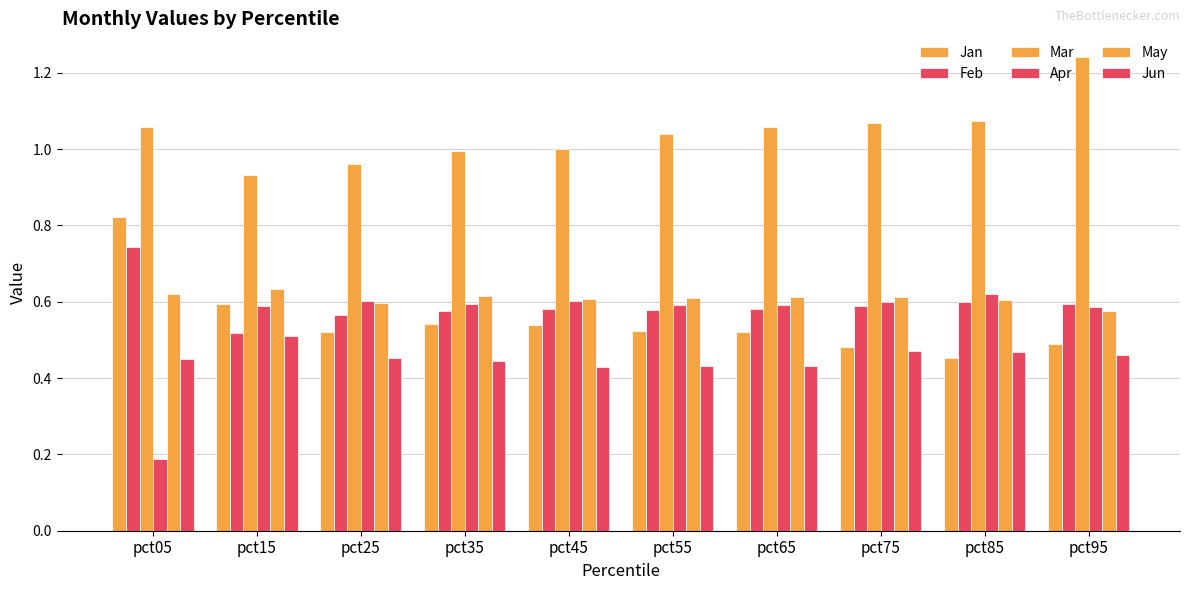

Does the chart contain any negative values?

No